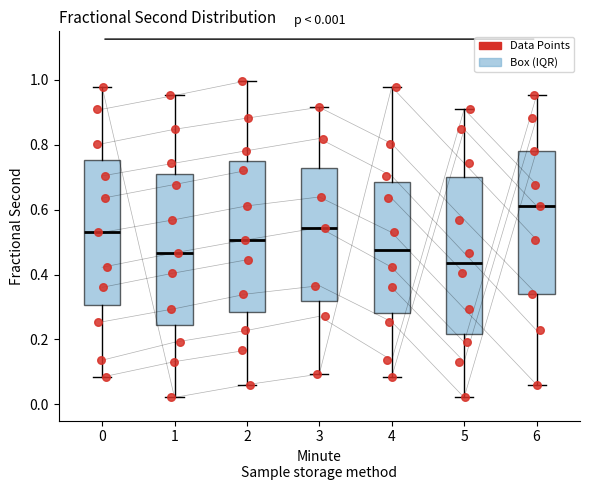

Which box has the lowest median line?

5